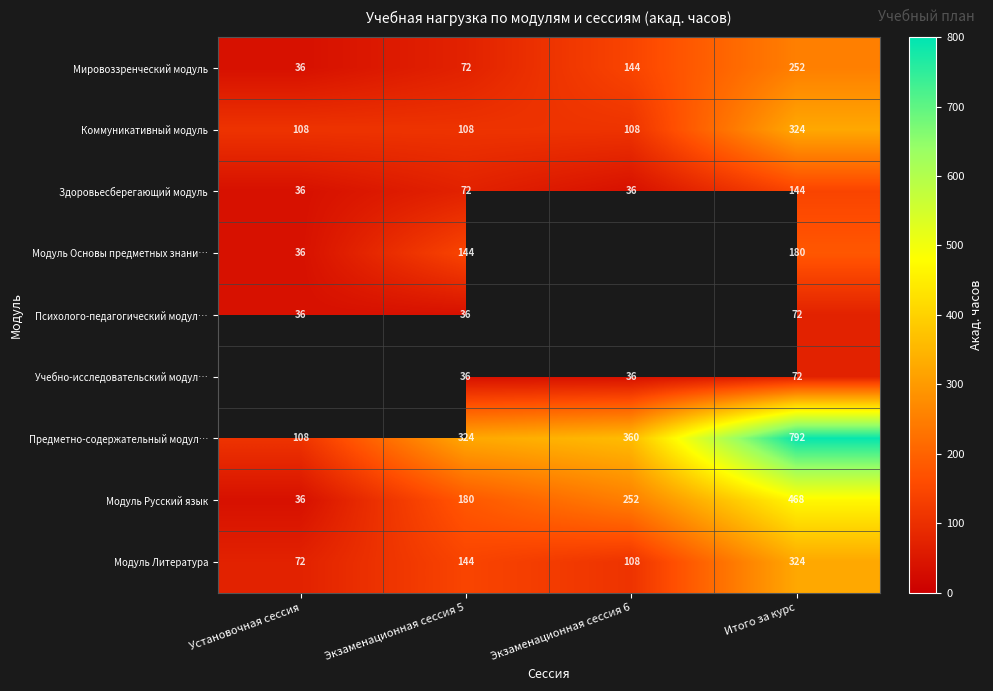

How many distinct data groups are displayed?

9